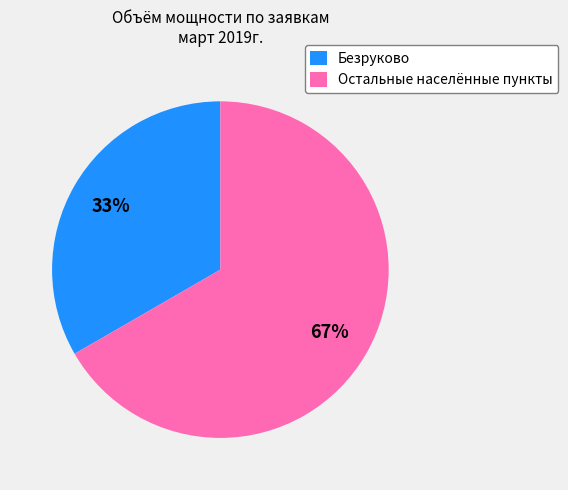

To the nearest percent, what is the average slice percentage?

50%